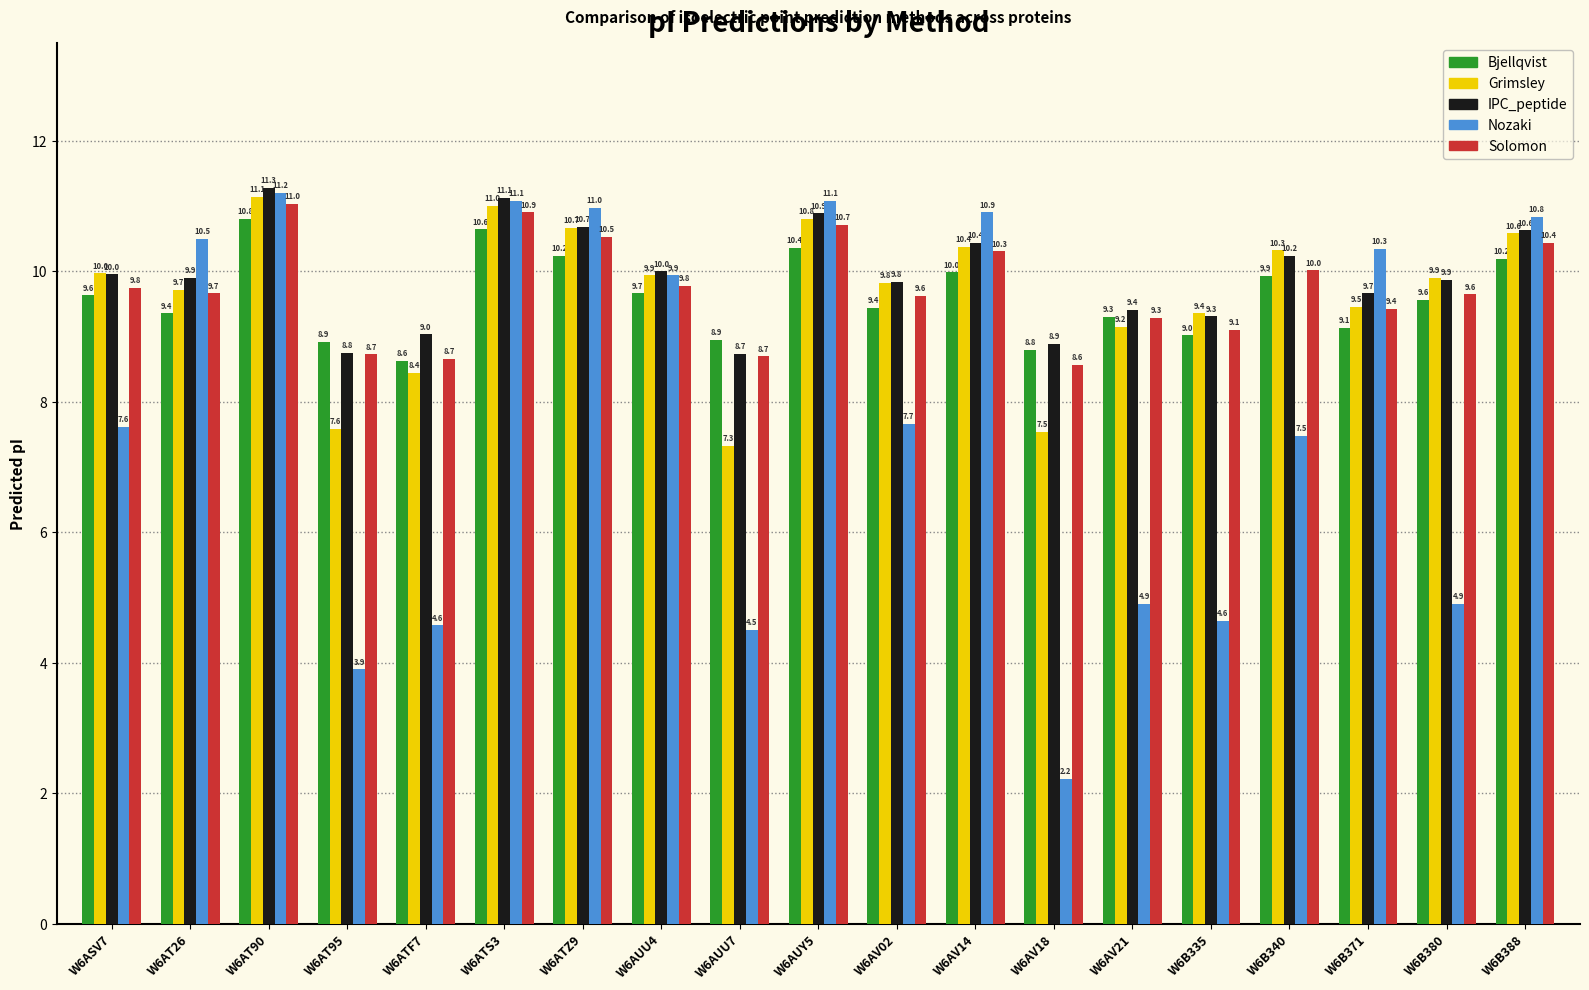

What is the average value of the Bjellqvist series?

9.6